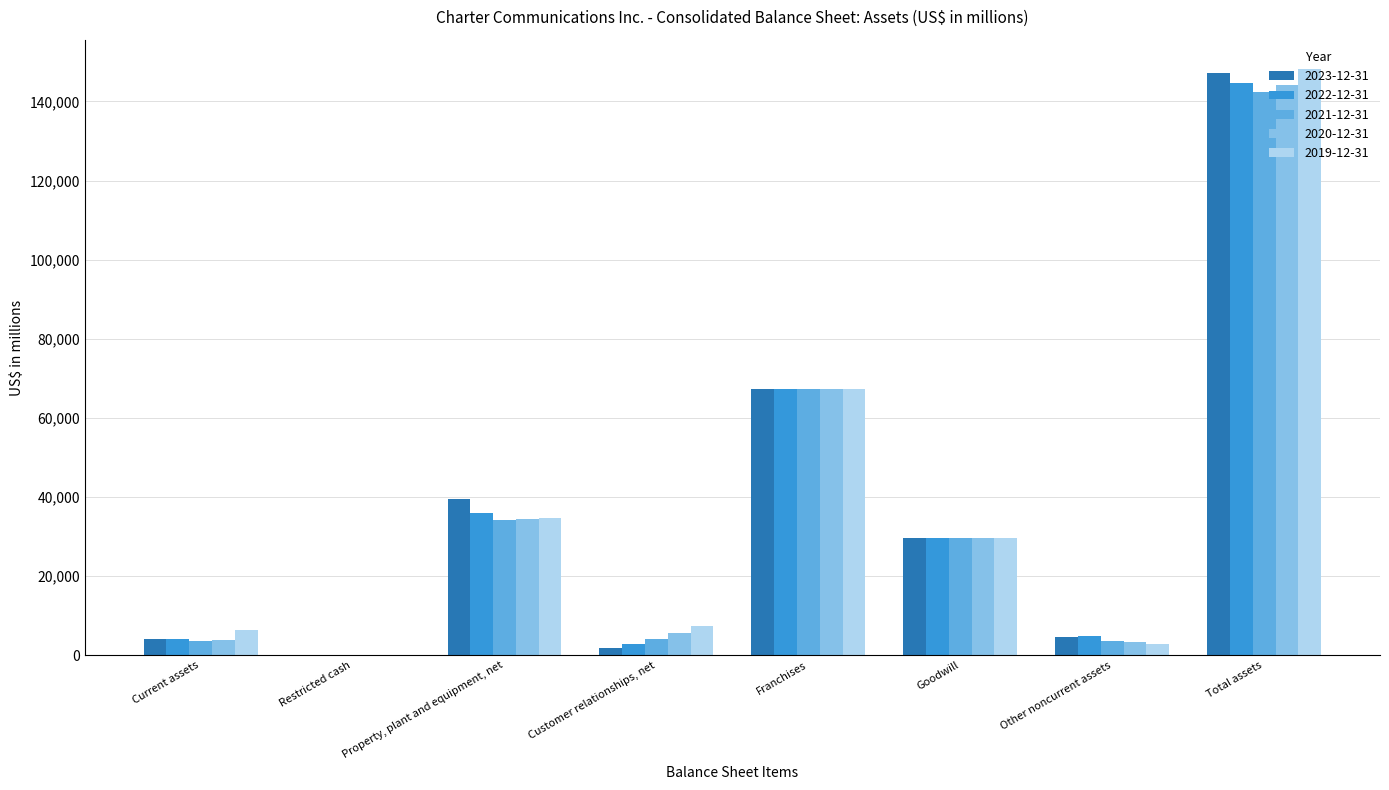

Count the number of data series in this chart.

5